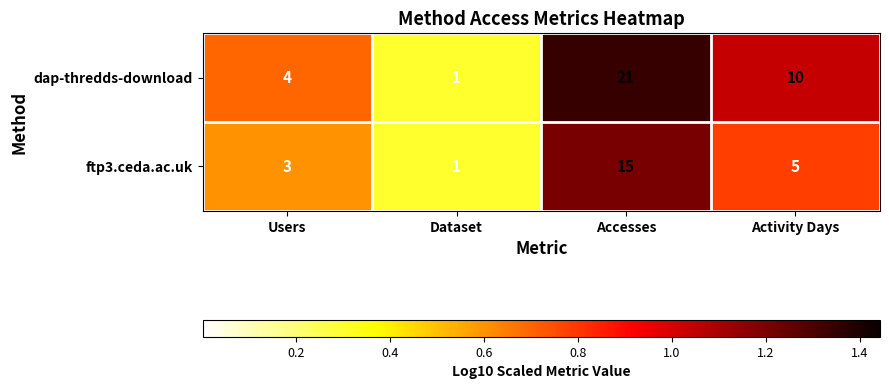

The ftp3.ceda.ac.uk series shows 0 at Dataset. True or false?

False